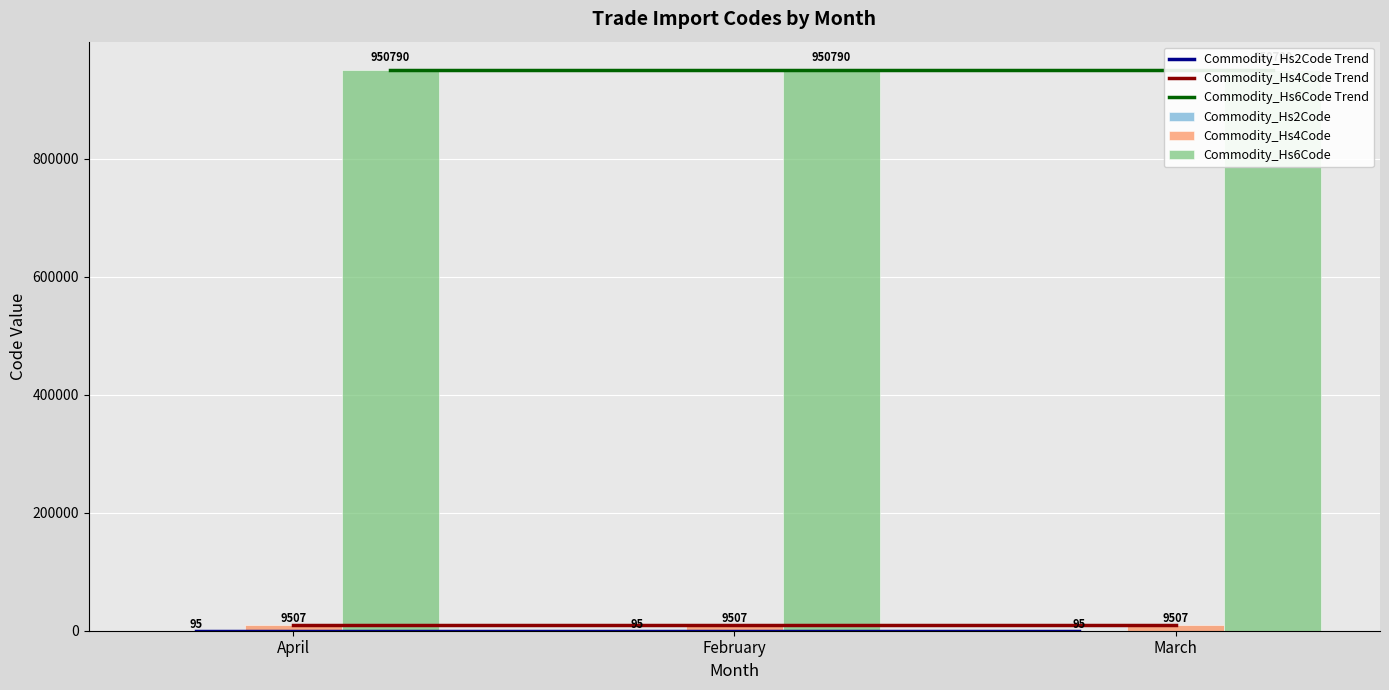

What is the average value of the Commodity_Hs6Code series?

950790